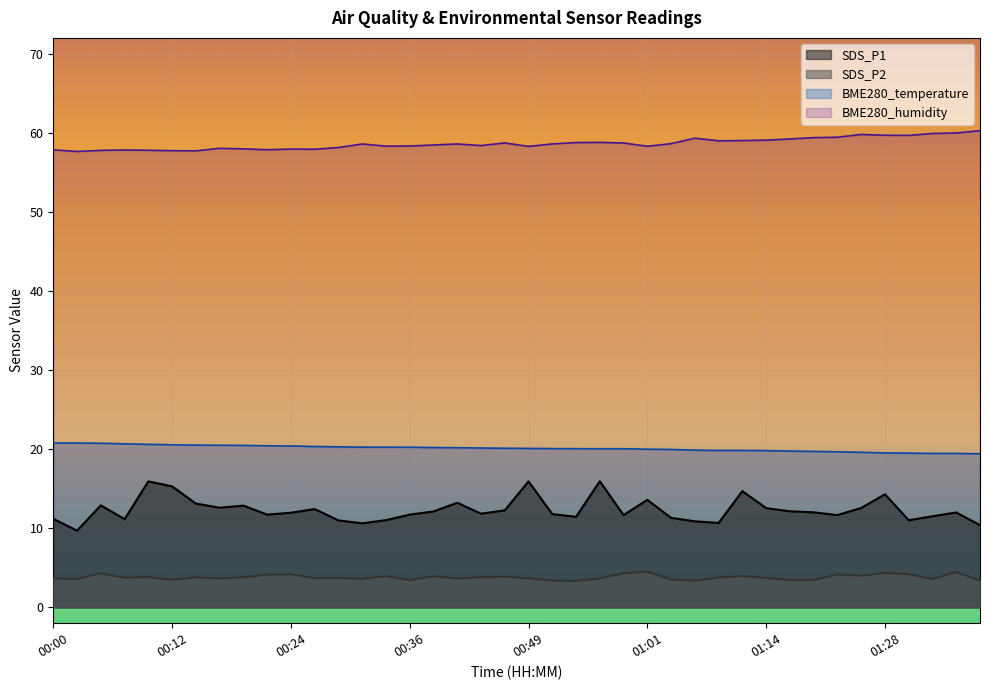

What is the label of the 2nd point from the right?

01:35